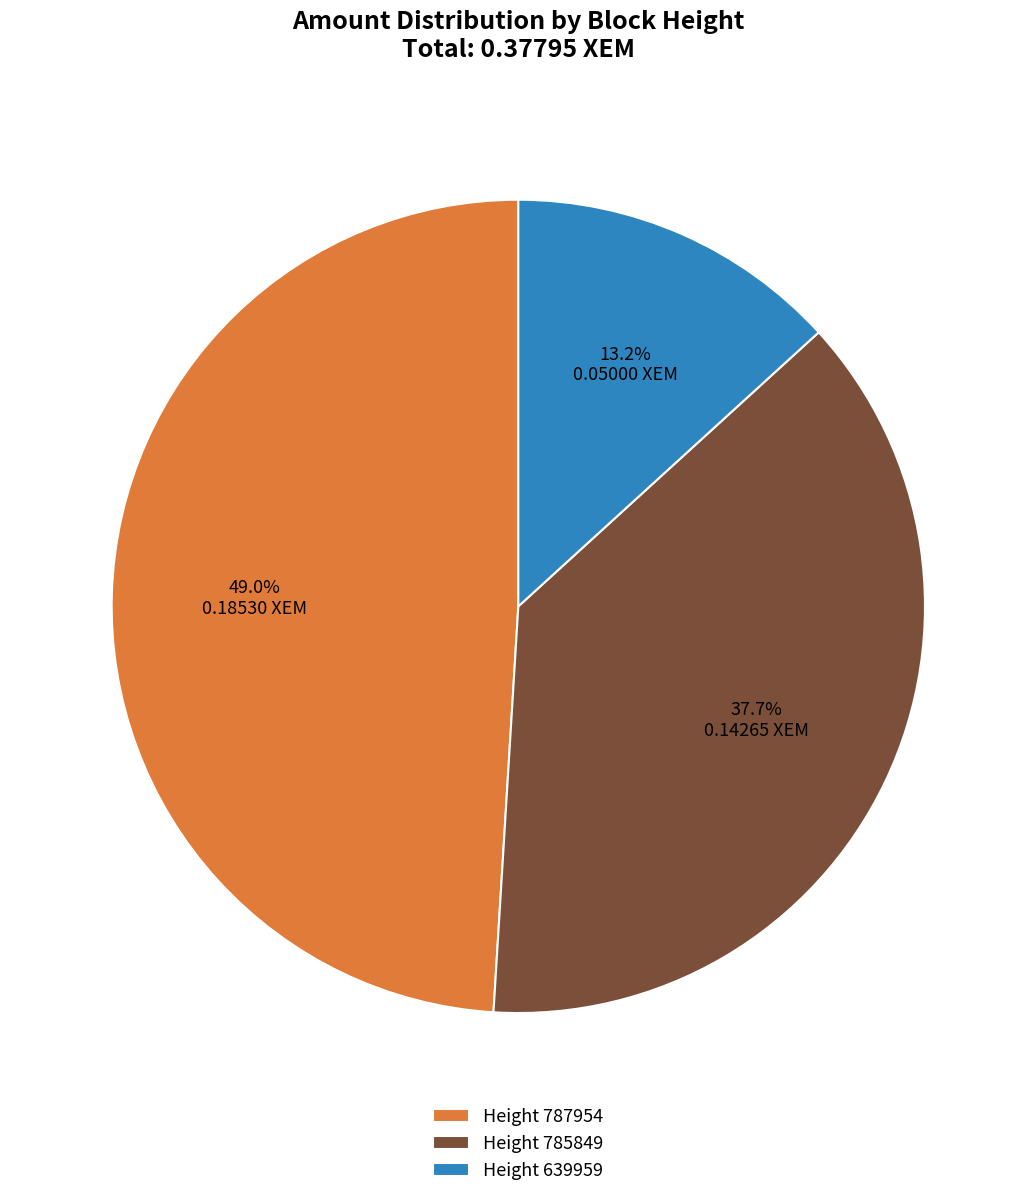

Combined, do Height 785849 and Height 787954 account for over 50%?

Yes